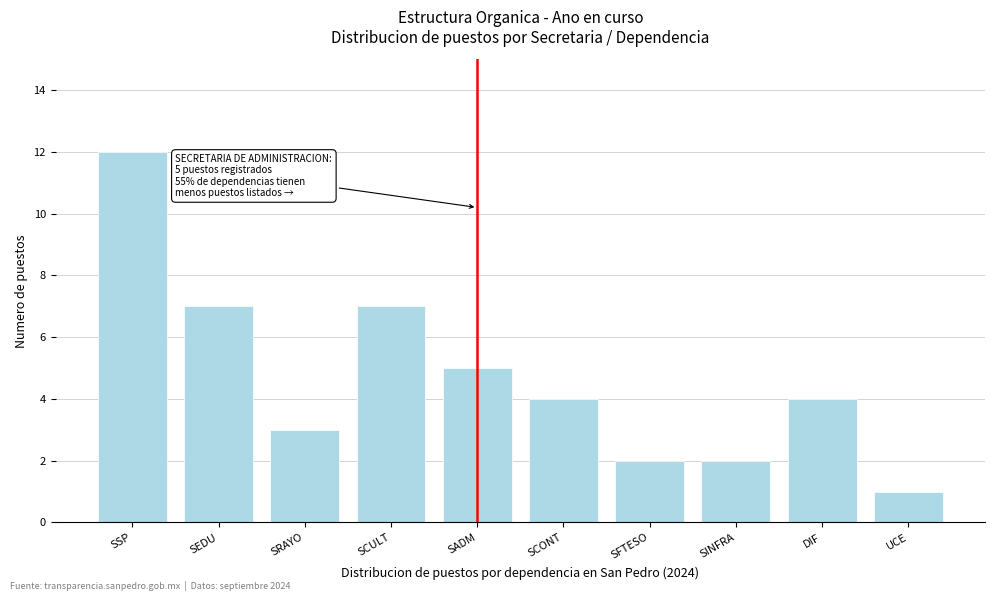

Reading right to left, extract all data points from this chart.

1	4	2	2	4	5	7	3	7	12